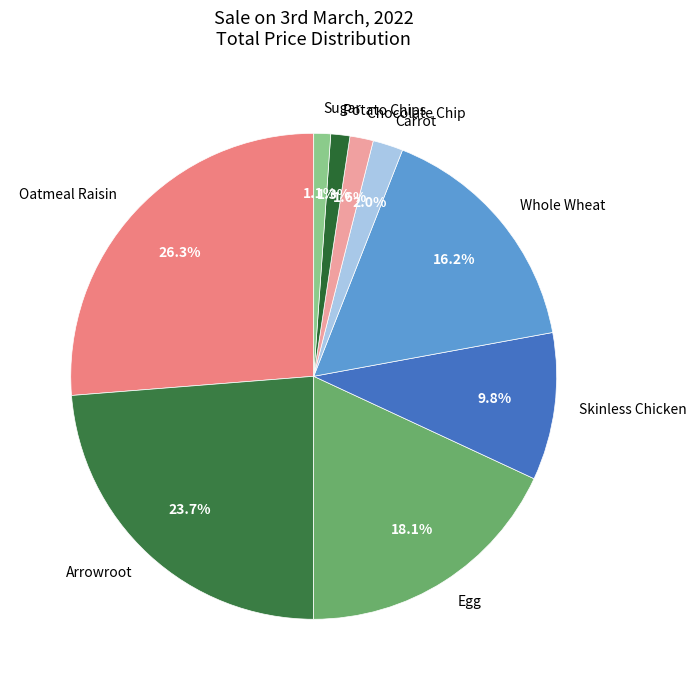

Is the sum of Chocolate Chip and Oatmeal Raisin greater than half?

No